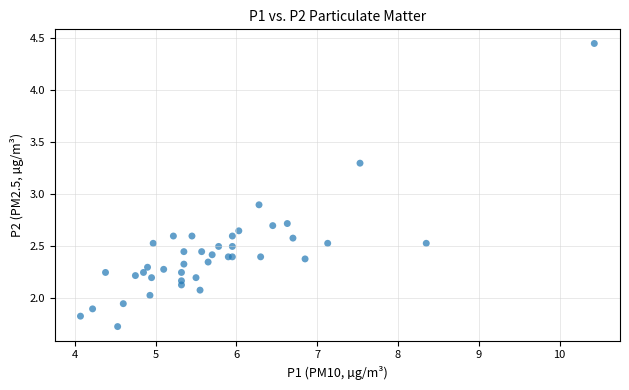

What Y value in the scatter plot is closest to 3?

2.9